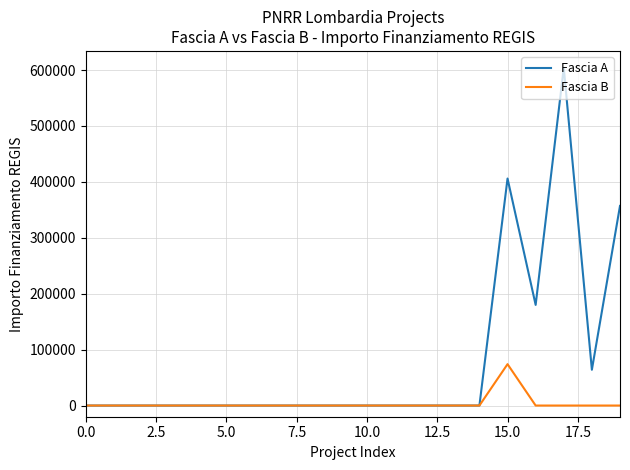

List the series in order of their overall mean, lowest first.

Fascia B, Fascia A